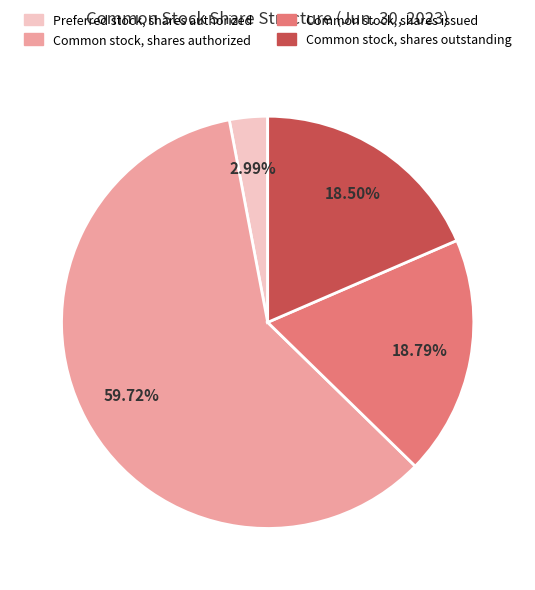

Does Common stock, shares outstanding account for over 50% of the chart?

No